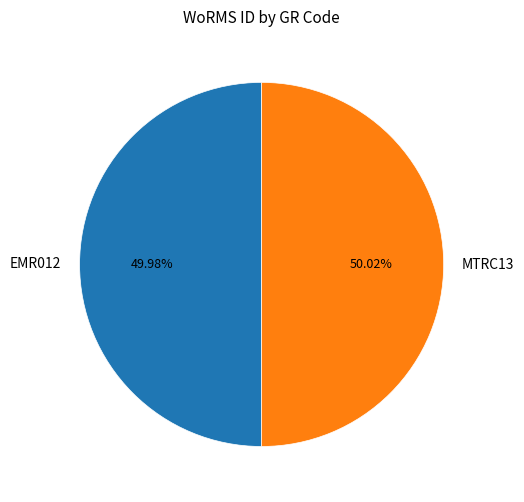

What is the ratio of the value at MTRC13 to the value at EMR012?

1.0